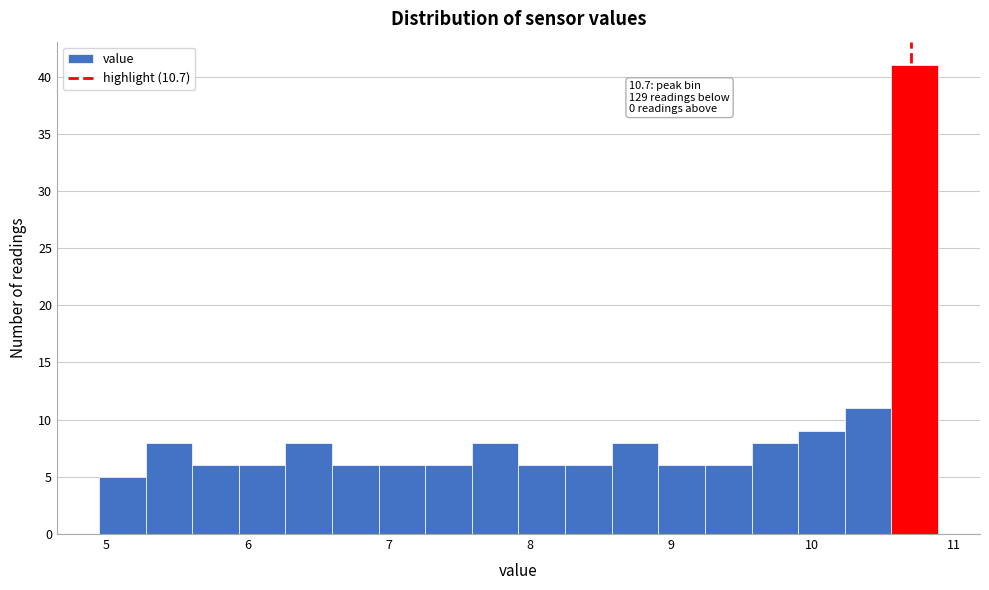

Around what value on the x-axis is the tallest bar? Give the approximate position of its centre, as read against the axis.

10.7